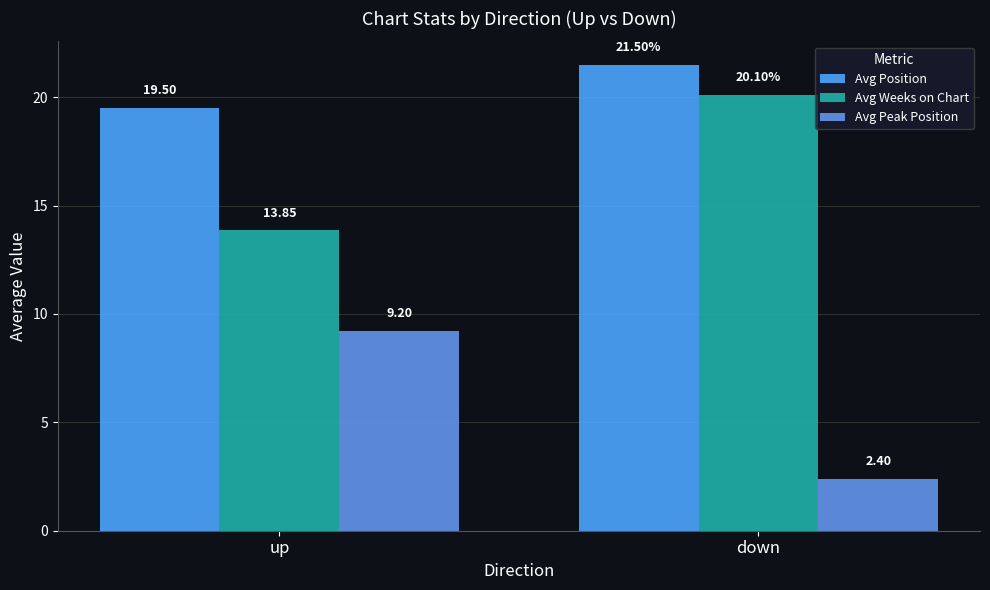

Reading right to left, list all the values displayed in this chart.

Avg Position: 21.5	19.5
Avg Weeks on Chart: 20.1	13.8
Avg Peak Position: 2.4	9.2